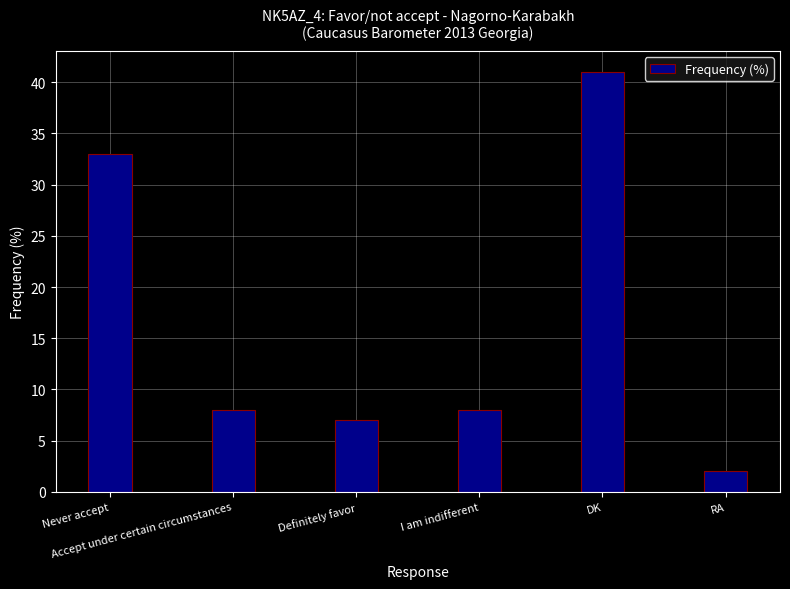

What is the value of the 2nd bar from the left?

8